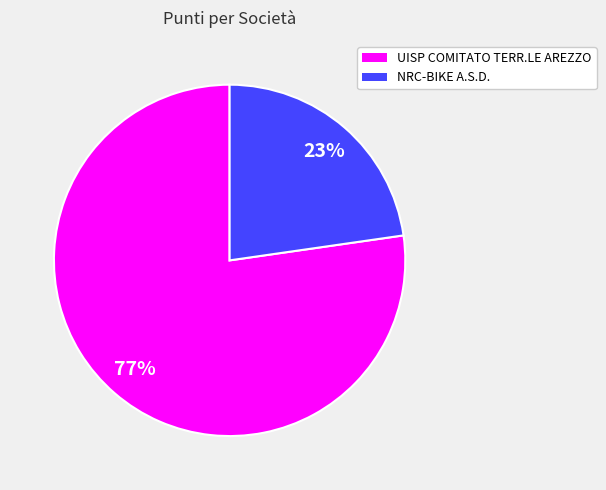

Is NRC-BIKE A.S.D. the majority of the pie?

No